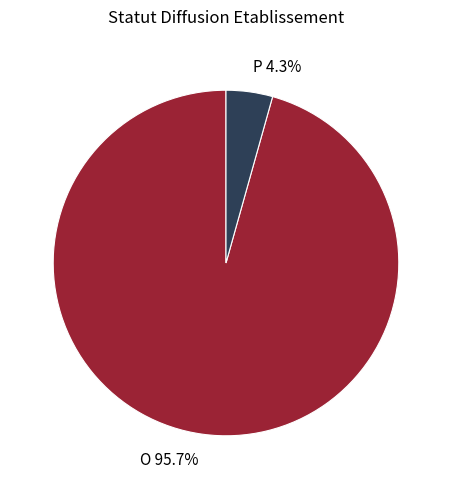

How many slices are in this pie chart?

2